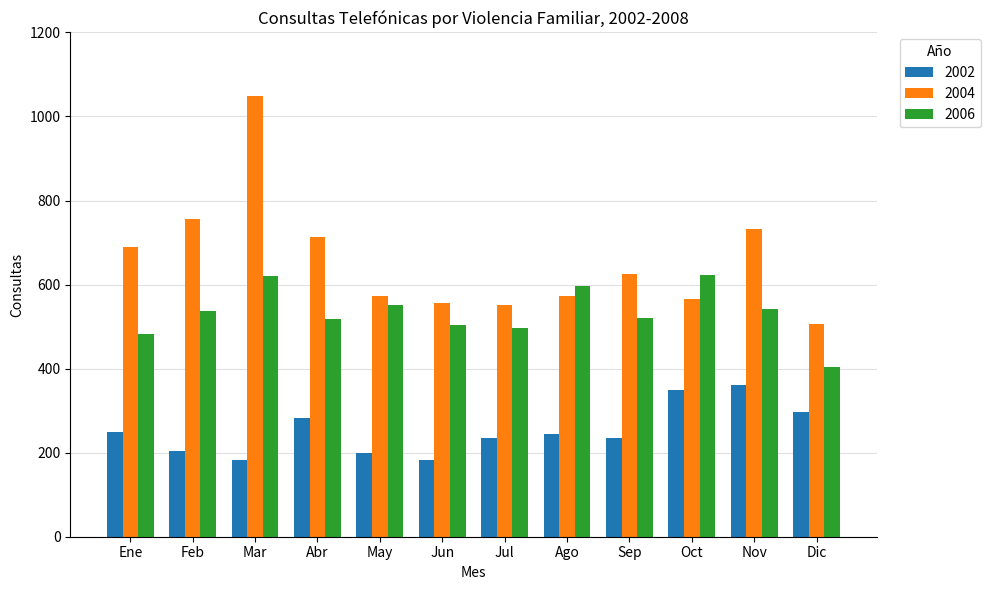

Read the 2002 value at Oct.

349